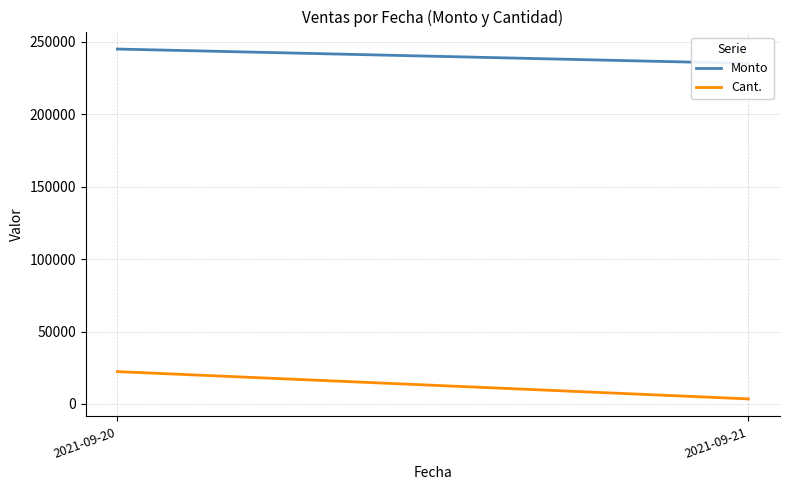

At 2021-09-21, list the series in order from largest to smallest.

Monto, Cant.